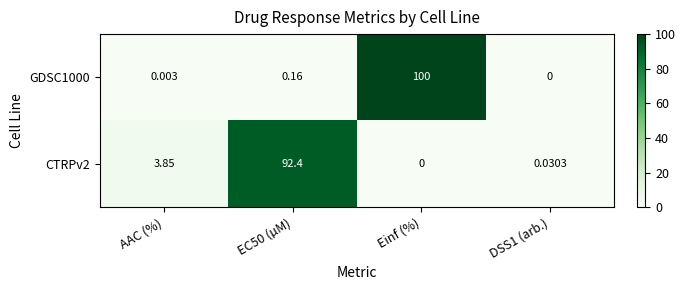

At which label does GDSC1000 reach its peak?

Einf (%)